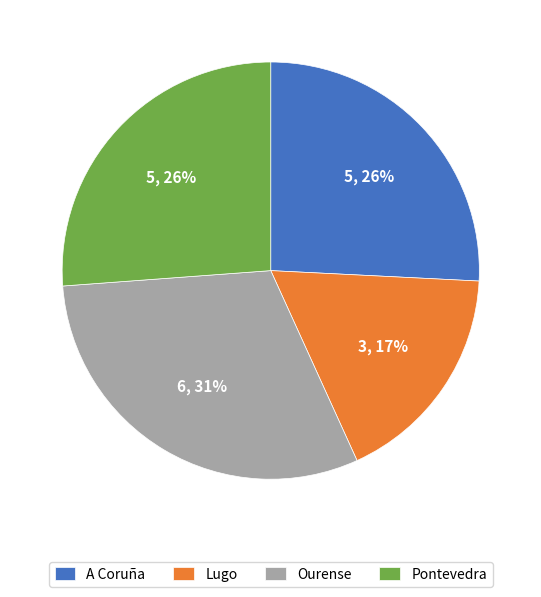

Which slice is the smallest?

Lugo